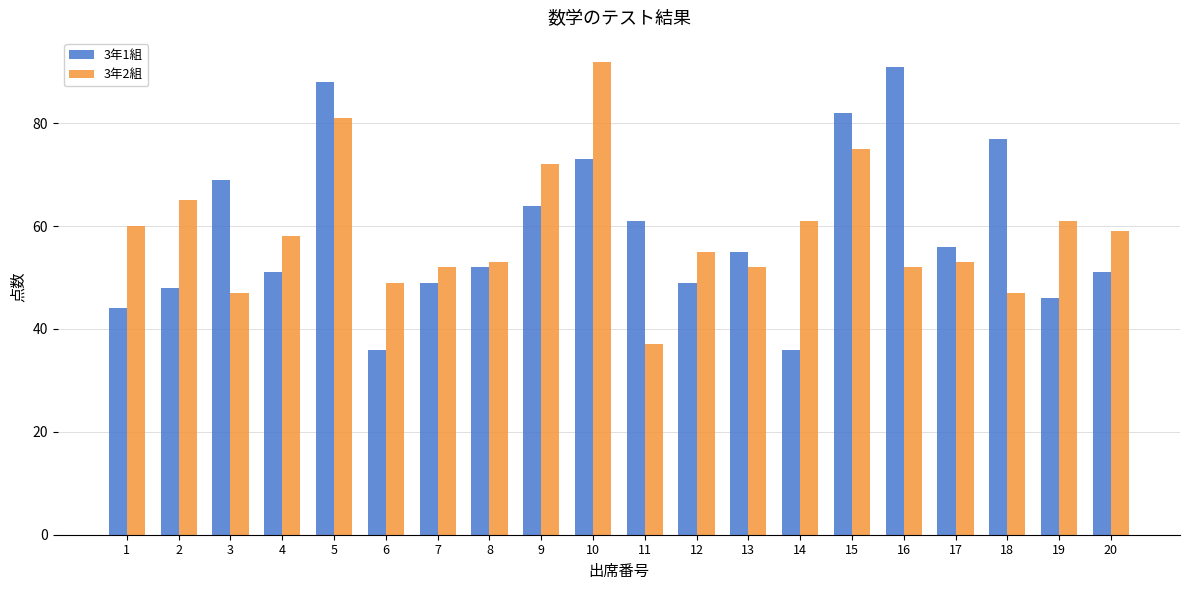

At which category is the sum across all series the highest?

5